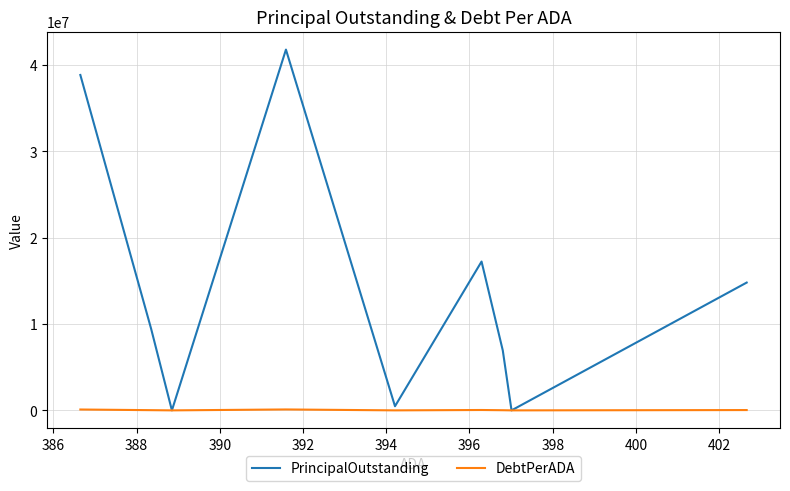

Is it true that DebtPerADA equals 9656.6 at 384?

False